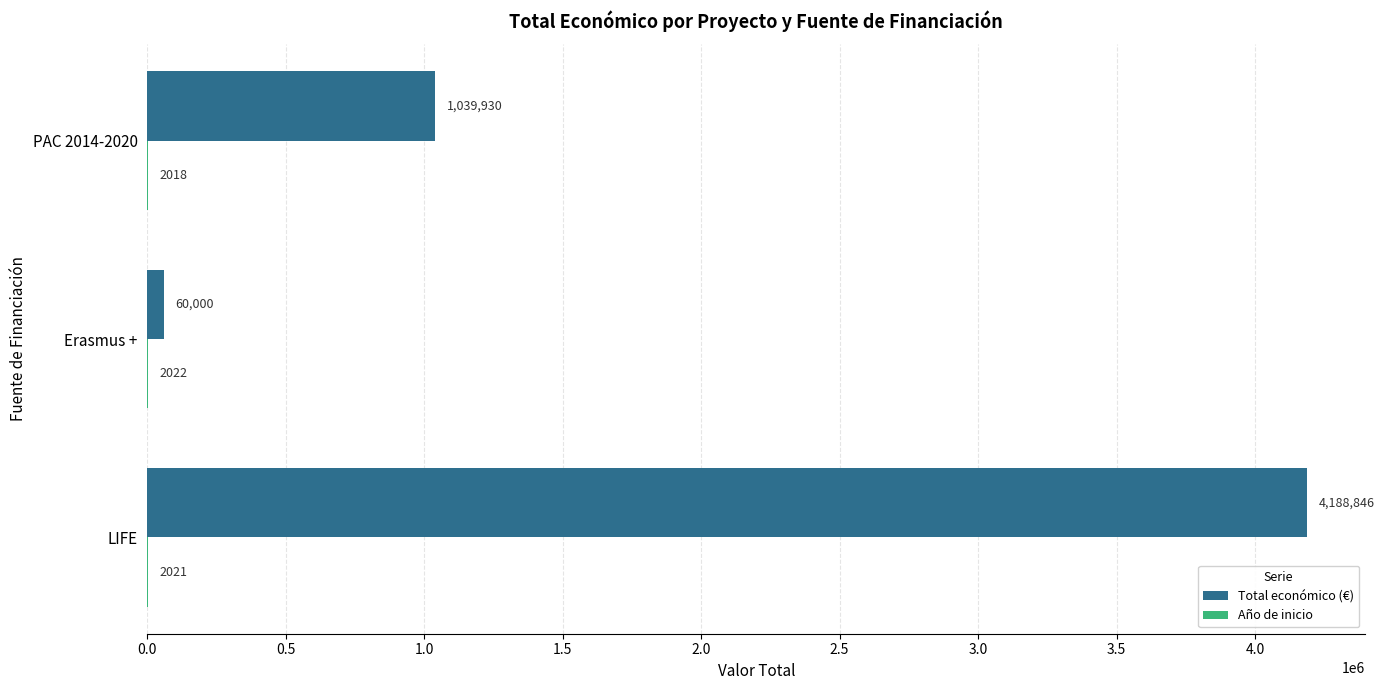

What is the sum of all Total económico (€) values?

5288776